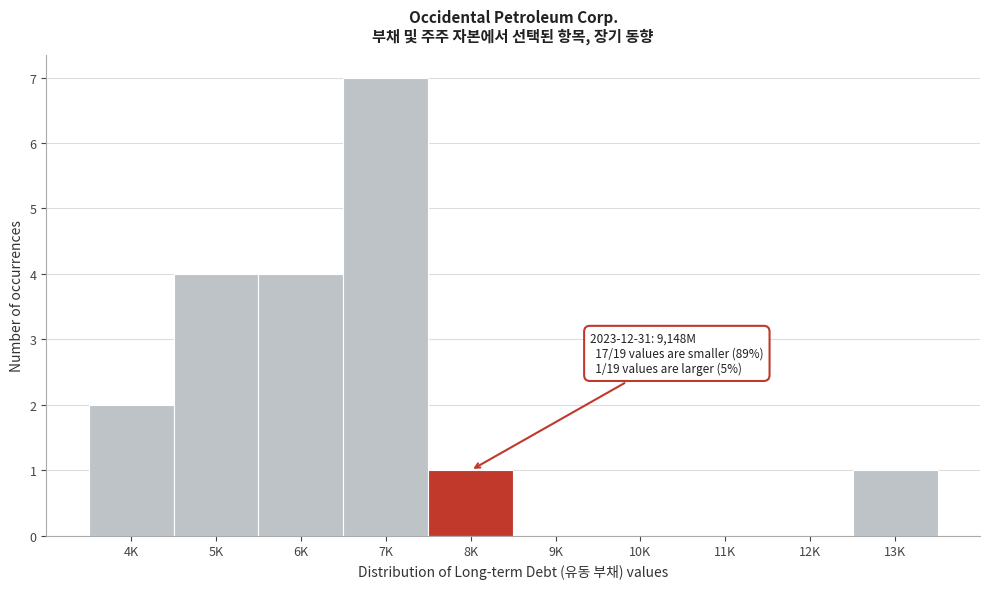

Reading left to right, extract all data points from this chart.

4K=2	5K=4	6K=4	7K=7	8K=1	9K=0	10K=0	11K=0	12K=0	13K=1